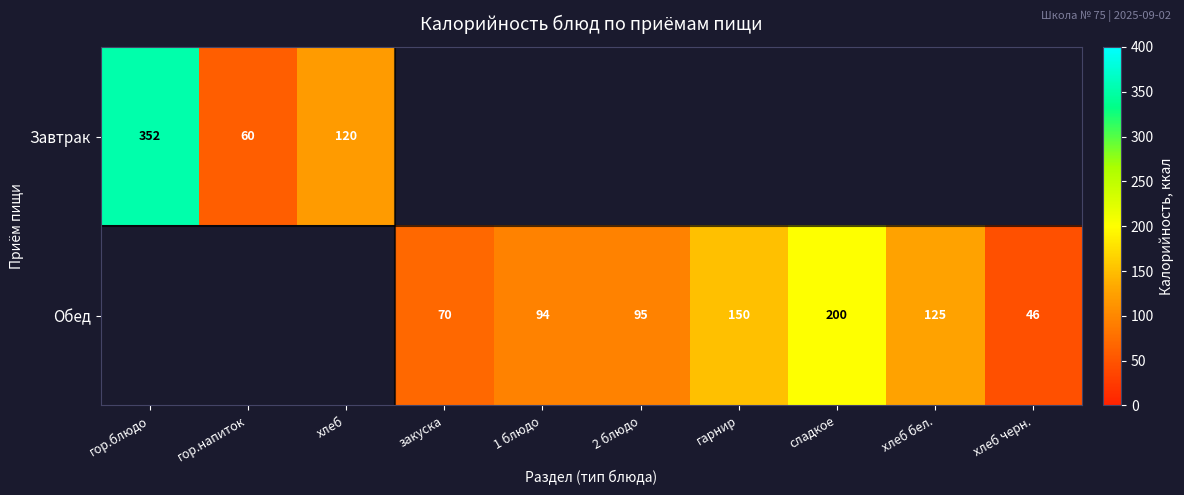

What is the difference between the Обед values at сладкое and закуска?

130